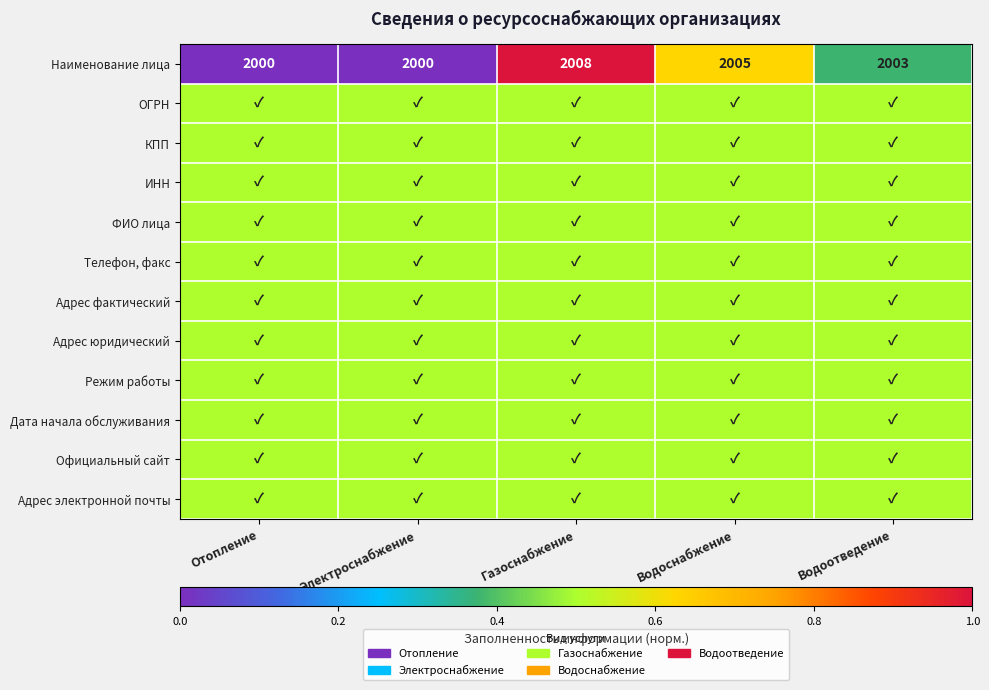

What is the total value across all series at Газоснабжение?

6.5